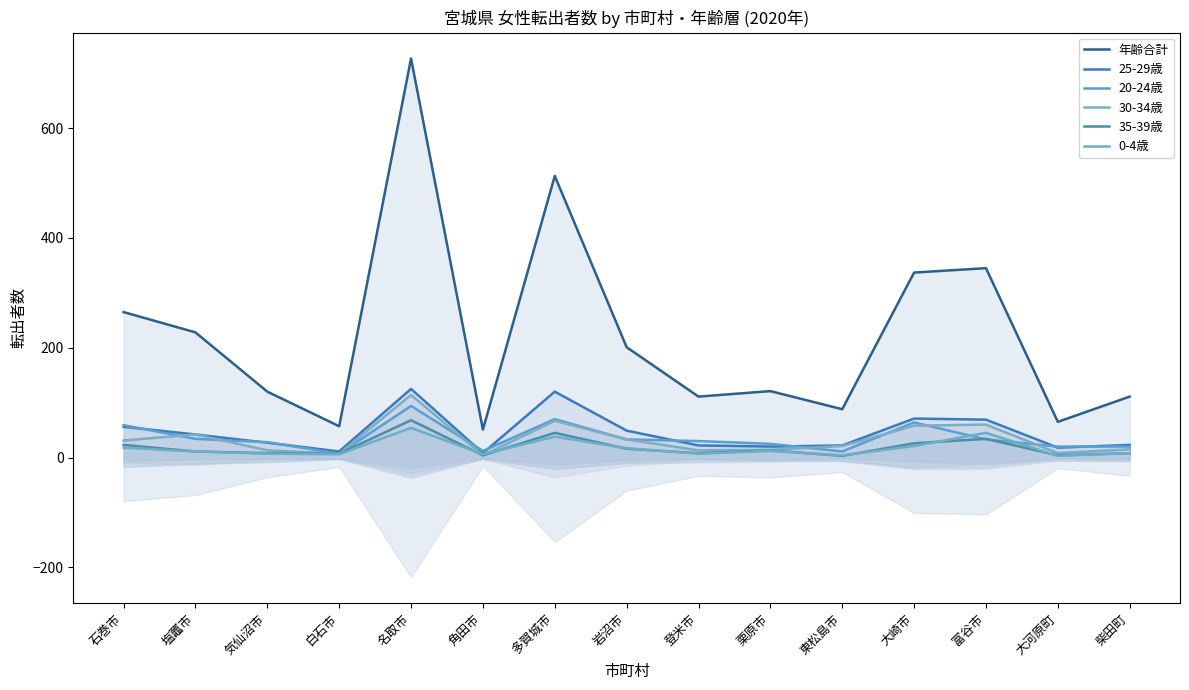

True or false: 年齢合計 and 35-39歳 intersect in this chart.

False